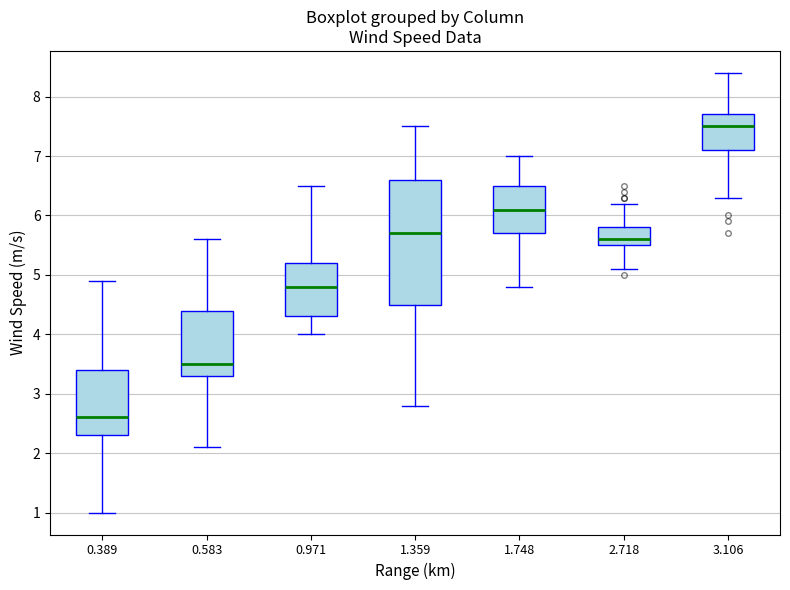

Reading left to right, transcribe this box plot: for each box, give where its median line is, the range the box spans, and where its two whiskers end, as read against the y-axis. The values are not printed on the chart, so give them approximately, as read against the axis.

0.389: median 2.6, box 2.3 to 3.4, whiskers 1.0 to 4.9
0.583: median 3.5, box 3.3 to 4.4, whiskers 2.1 to 5.6
0.971: median 4.8, box 4.3 to 5.2, whiskers 4.0 to 6.5
1.359: median 5.7, box 4.5 to 6.6, whiskers 2.8 to 7.5
1.748: median 6.1, box 5.7 to 6.5, whiskers 4.8 to 7.0
2.718: median 5.6, box 5.5 to 5.8, whiskers 5.1 to 6.2
3.106: median 7.5, box 7.1 to 7.7, whiskers 6.3 to 8.4